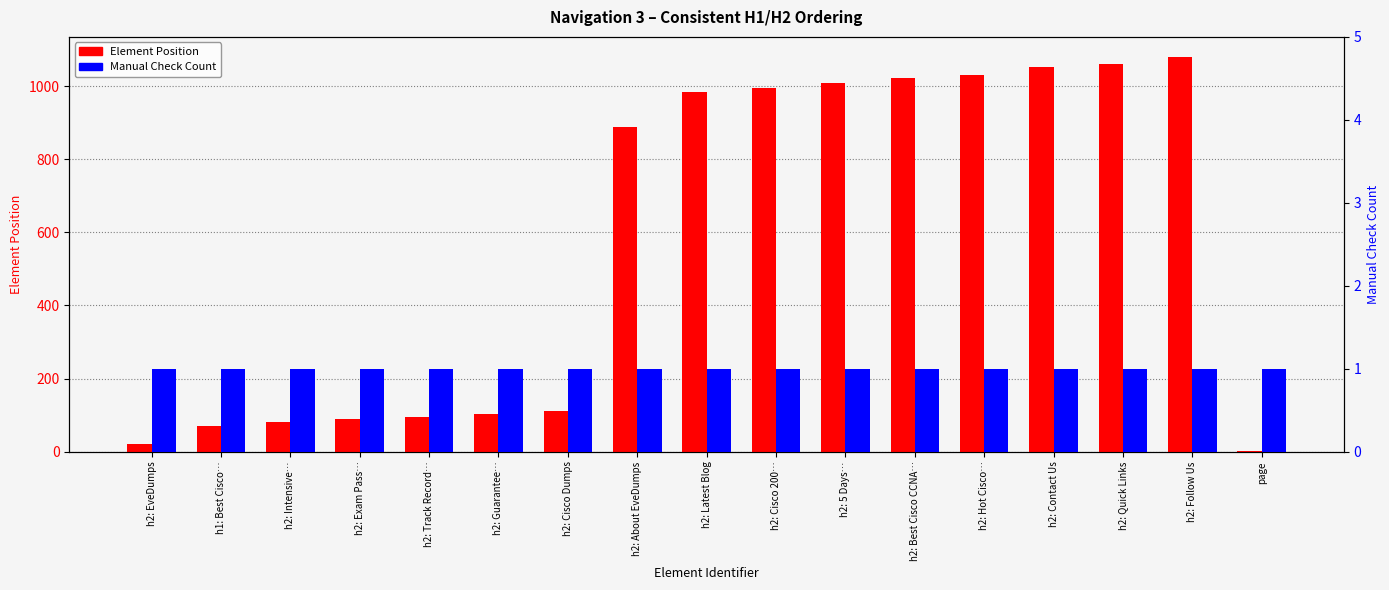

What are all the series names shown in the legend?

Element Position, Manual Check Count